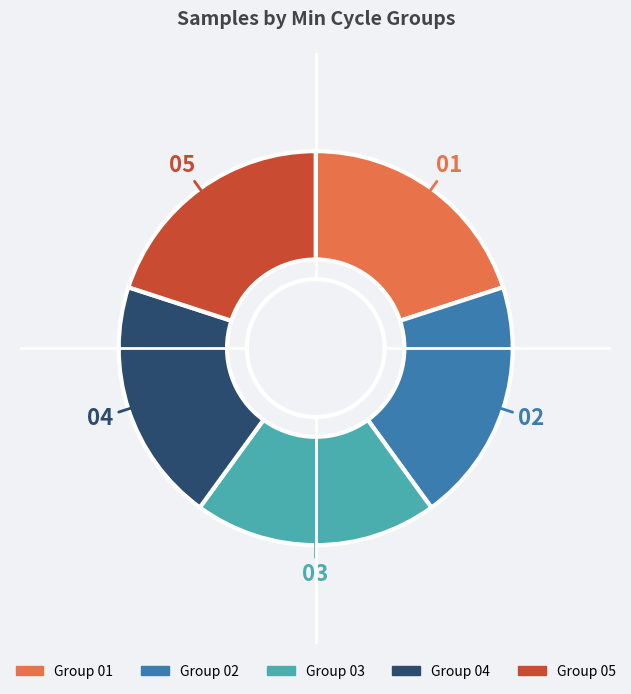

Is there a majority slice in this chart?

No